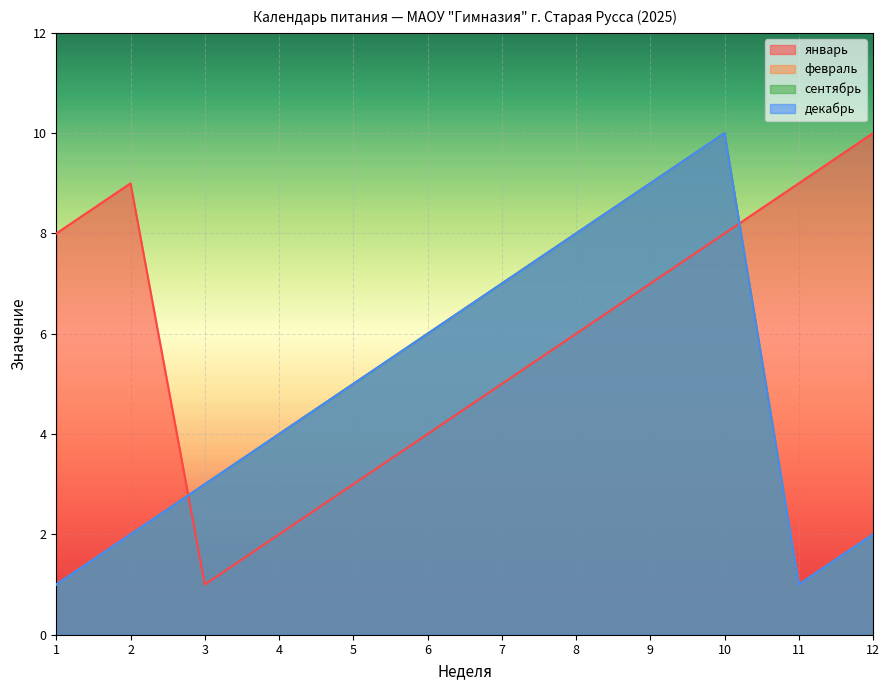

True or false: декабрь has a value of 3 at 3.

True